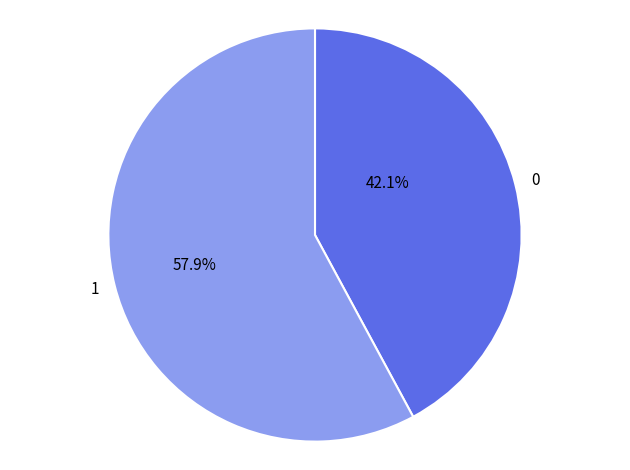

Do 1 and 0 together represent more than half of the pie?

Yes